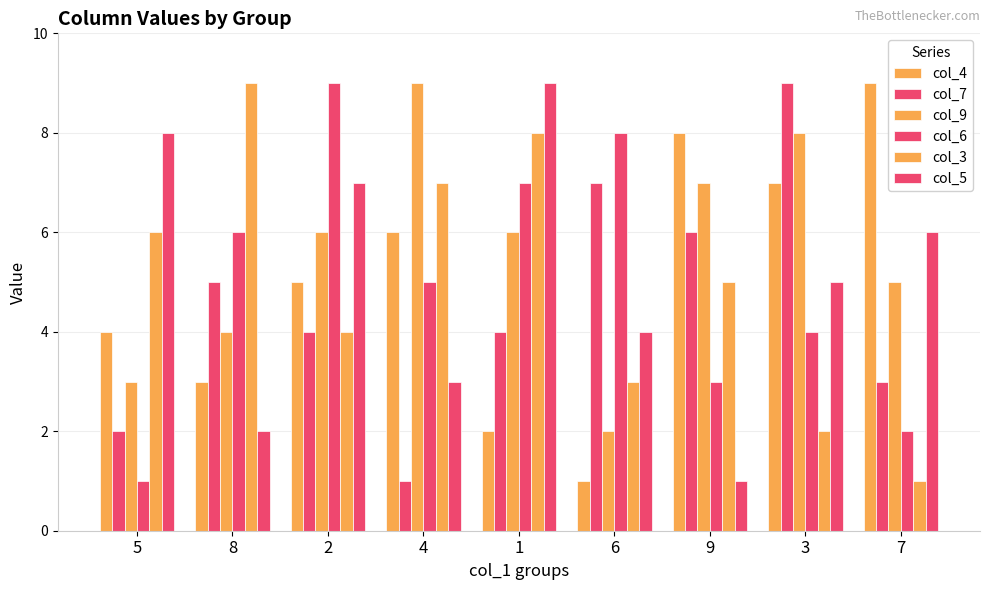

At how many categories does at least one series exceed 5?

9